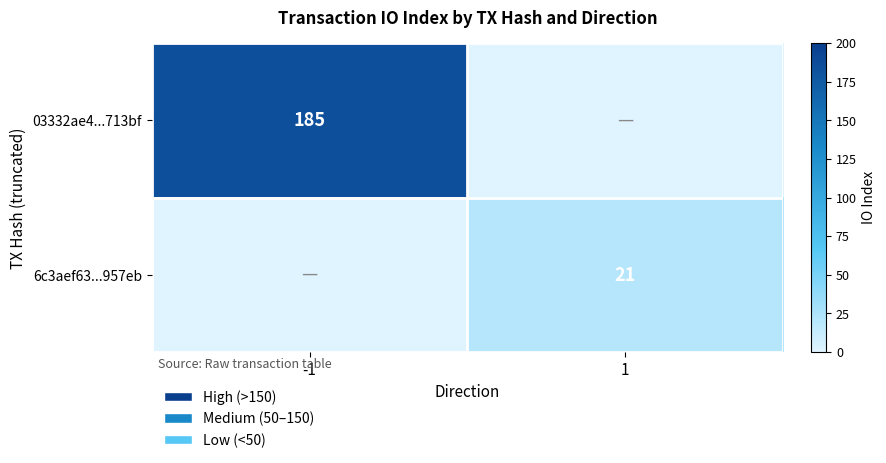

Is it true that 6c3aef63...957eb equals 37 at 1?

False